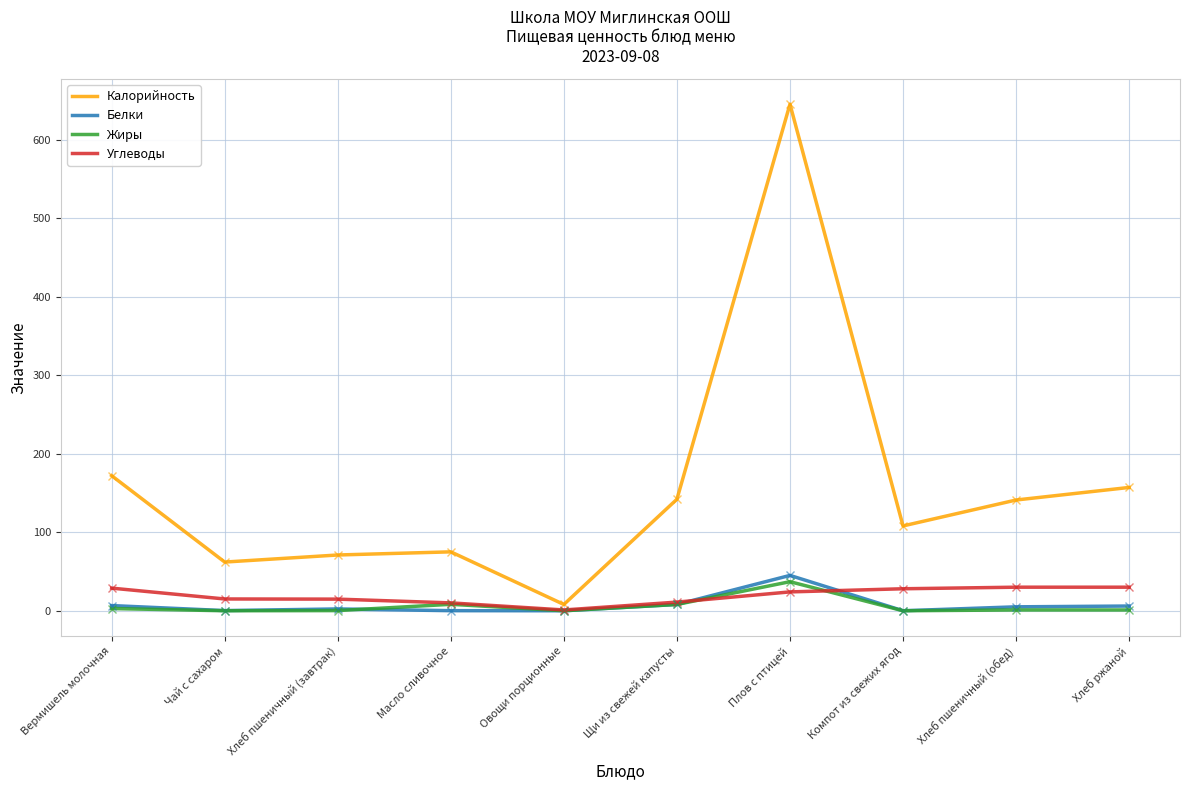

What is the highest value of the Калорийность series?

645.0